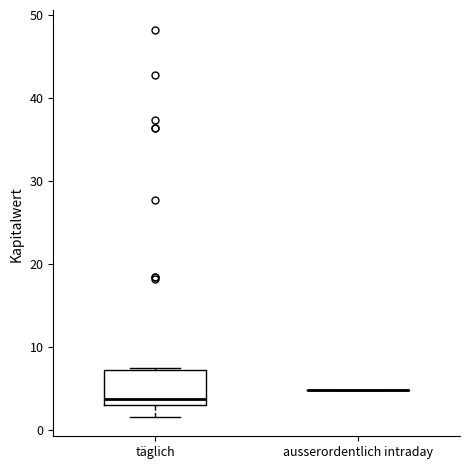

Where is the upper edge of the box for täglich on the y-axis? The values are not printed on the chart, so give them approximately, as read against the axis.

7